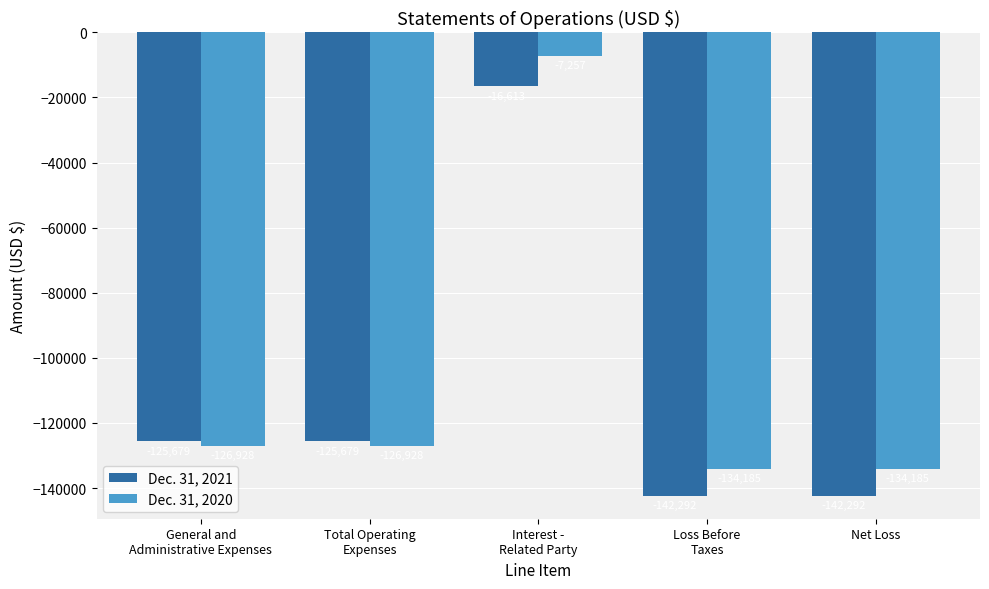

Count the Dec. 31, 2021 values in the range -142292 to -125679.

4